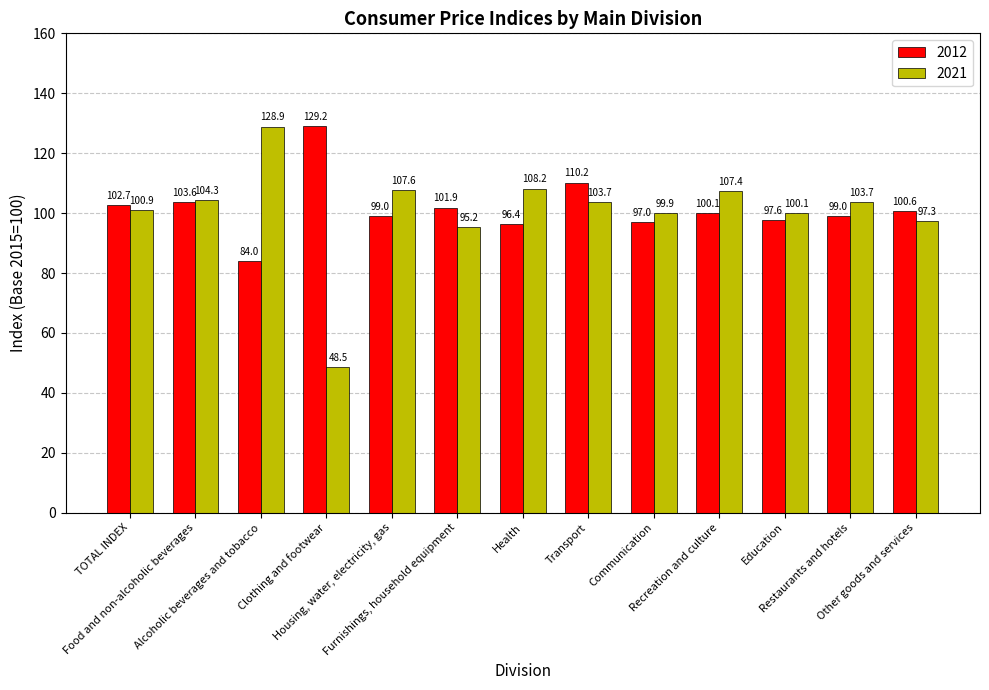

What are all the series names shown in the legend?

2012, 2021